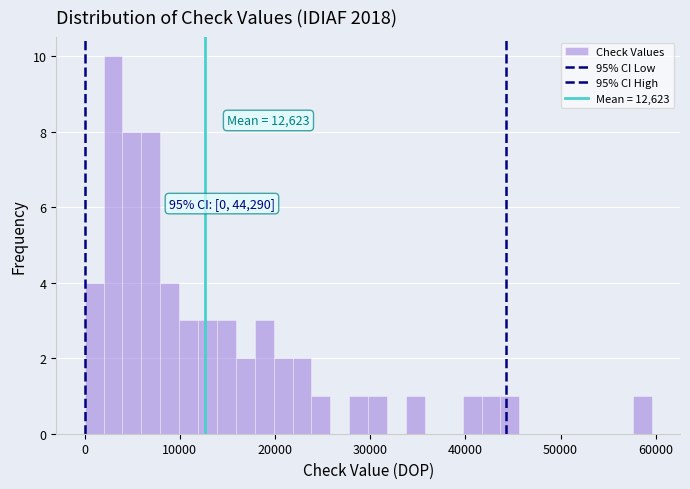

Around what value on the x-axis is the tallest bar? Give the approximate position of its centre, as read against the axis.

3000